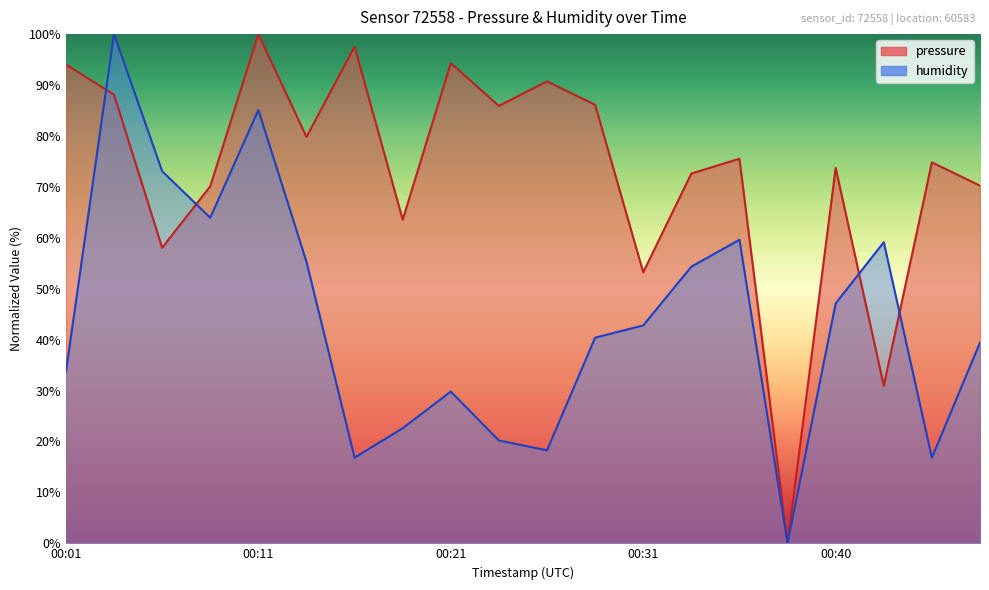

Where is the first local minimum for humidity?

2023-03-01T00:08:27